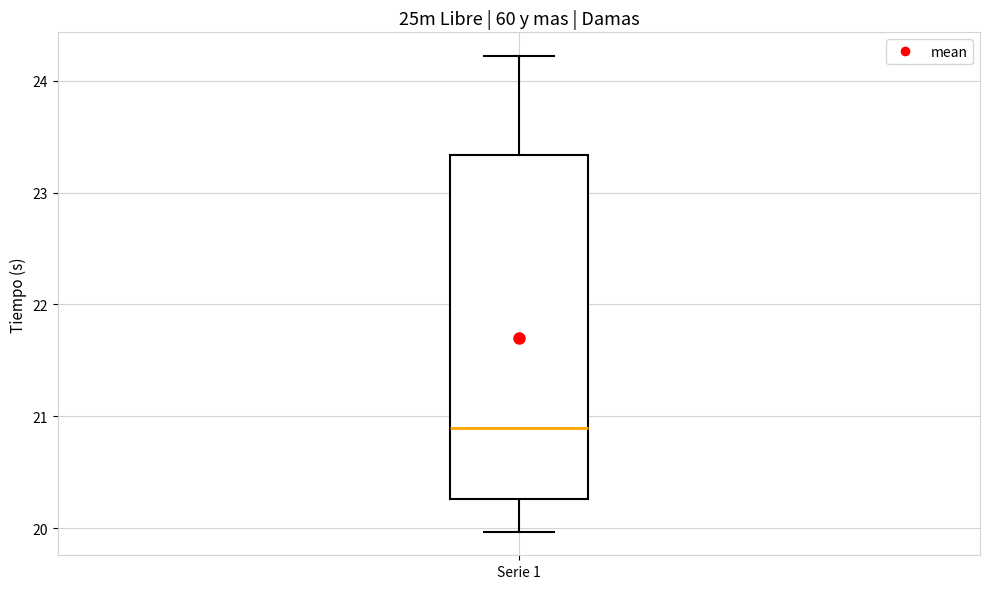

Transcribe this box plot: give where the median line is, the range the box spans, and where the two whiskers end, as read against the y-axis. The values are not printed on the chart, so give them approximately, as read against the axis.

median 20.9, box 20.3 to 23.3, whiskers 20.0 to 24.2